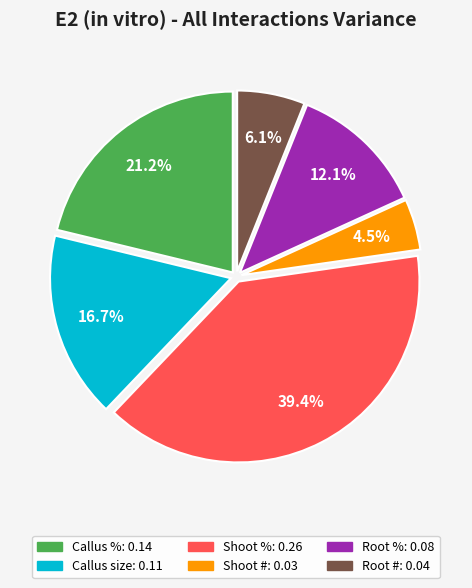

Count the number of slices in the pie.

6